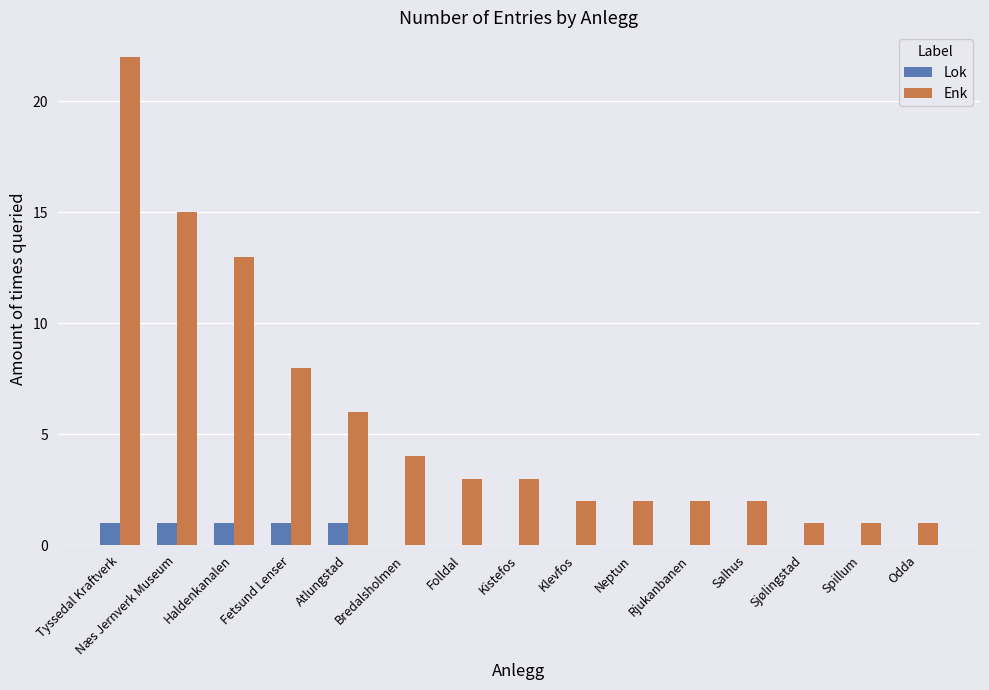

What is the average value of the Enk series?

6